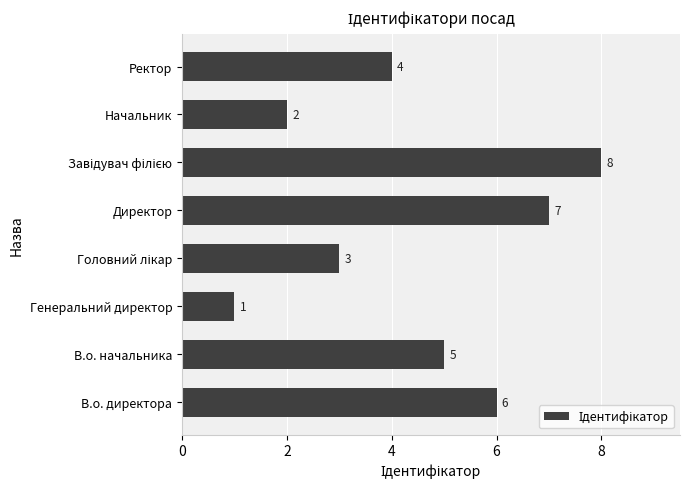

What is the smallest value displayed?

1